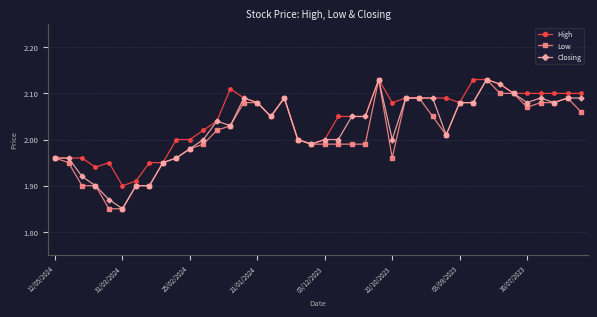

What are all the series names shown in the legend?

High, Low, Closing